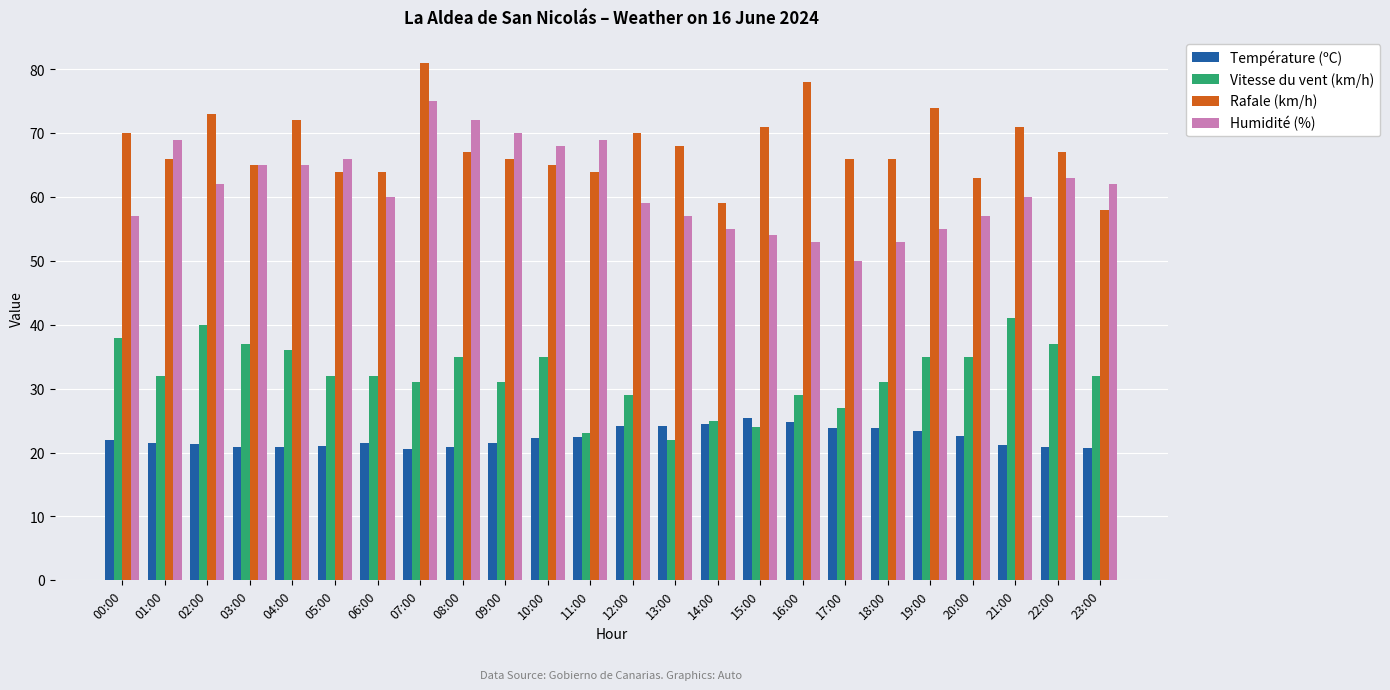

What is the difference between the highest and lowest values at 13:00?

46.0